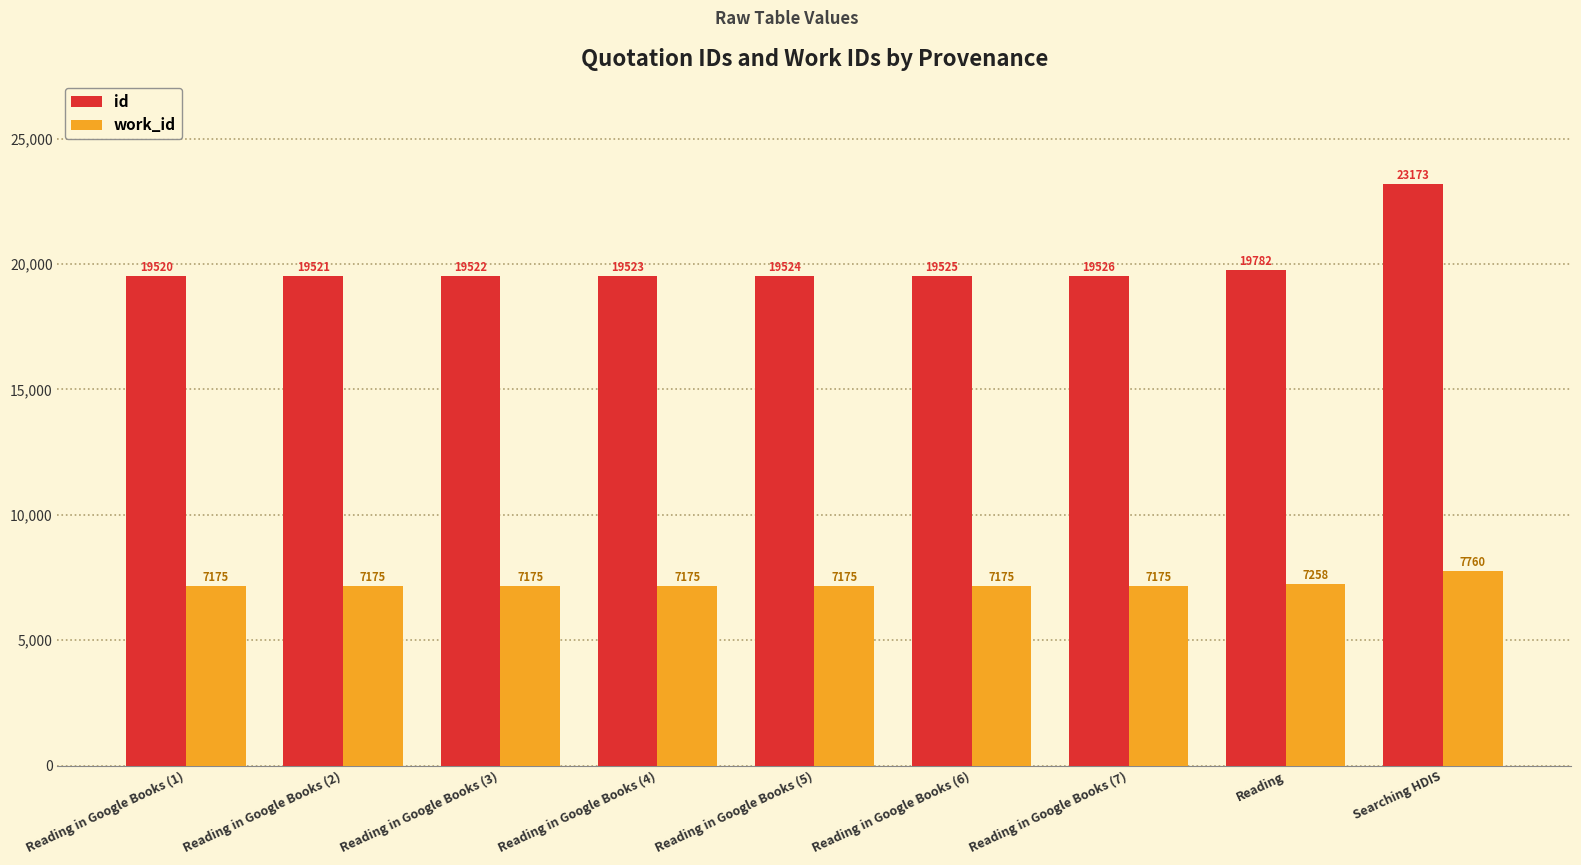

What value does the id series have at Reading in Google Books (3)?

19522